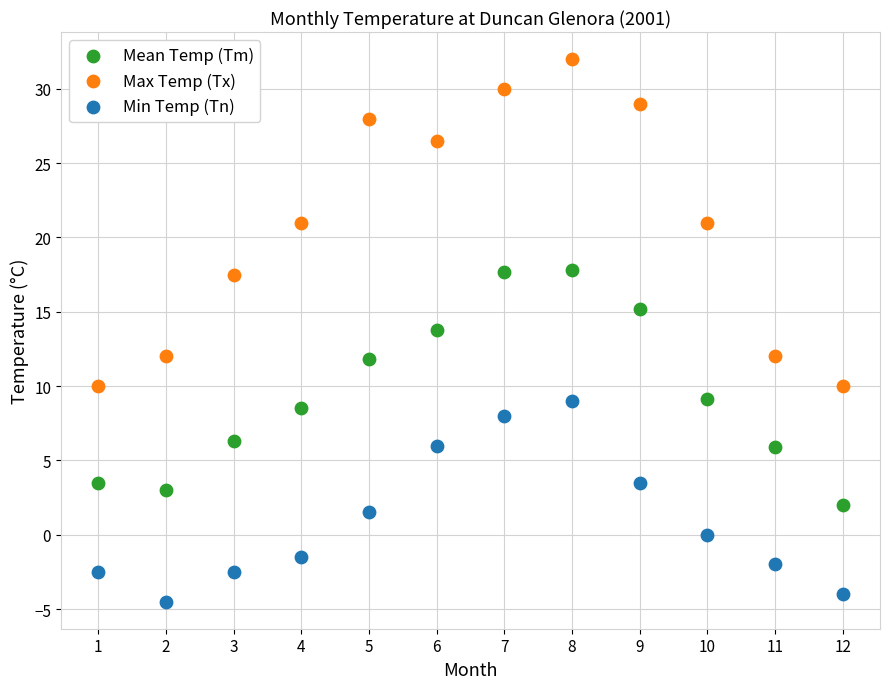

Which series has the widest spread of Y values?

Max Temp (Tx)